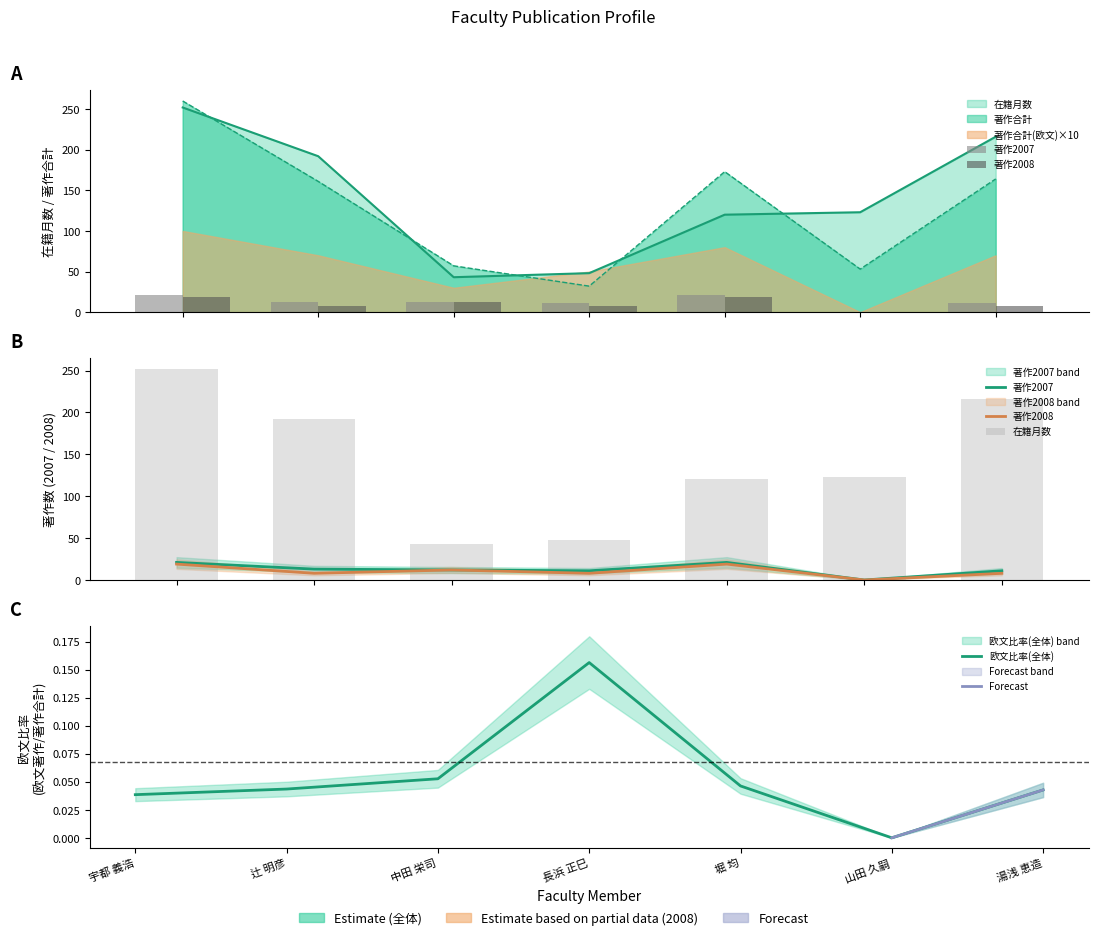

At how many categories does at least one series exceed 214?

2